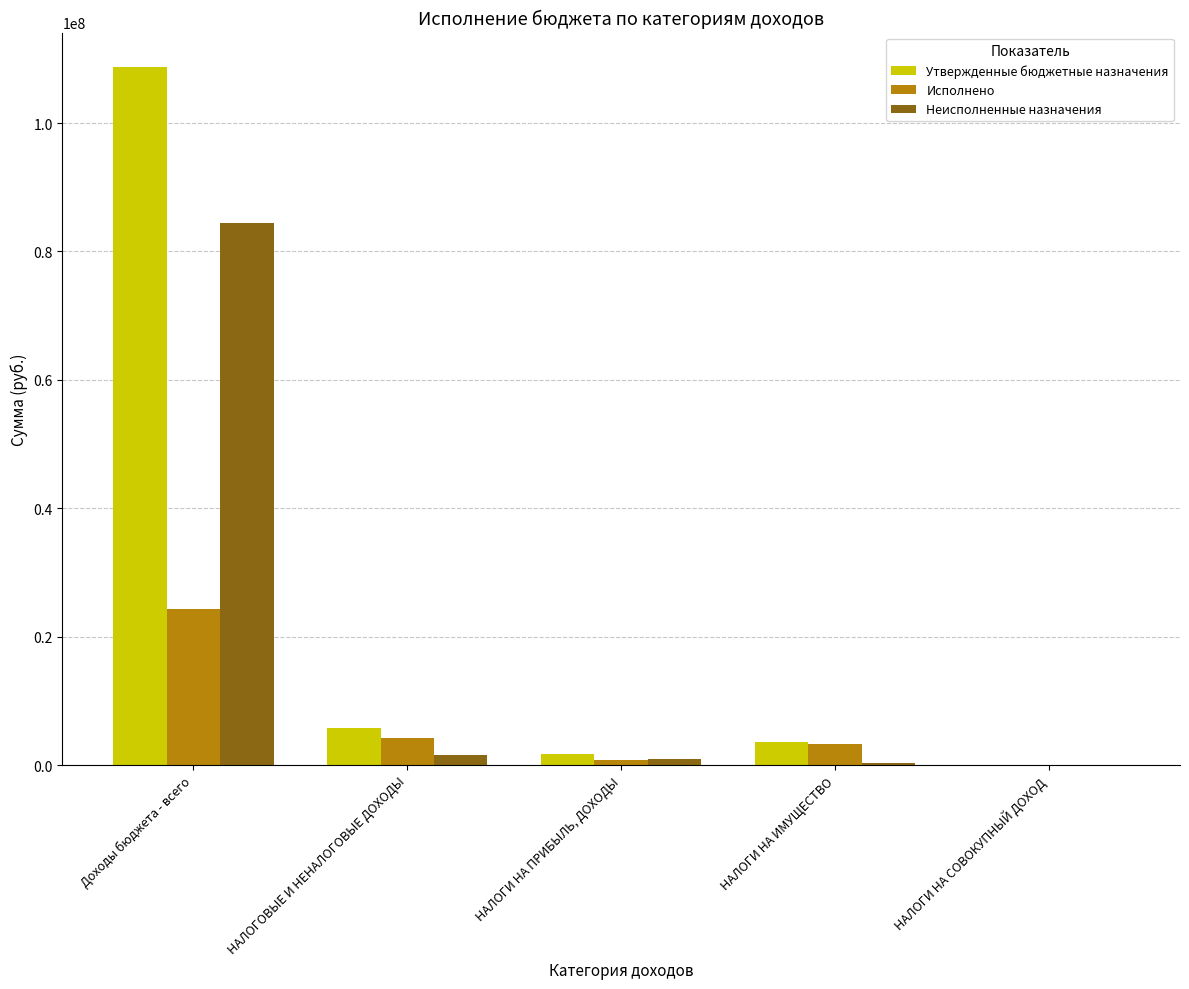

What is the highest value of the Неисполненные назначения series?

84383356.5